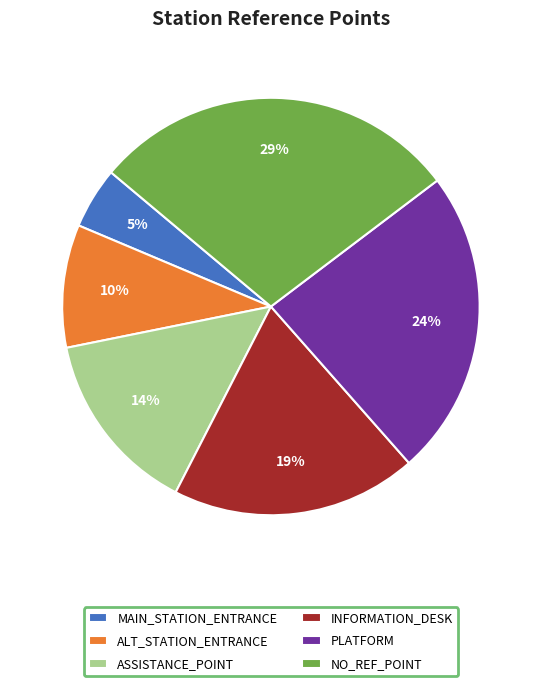

Does any single category account for the majority?

No